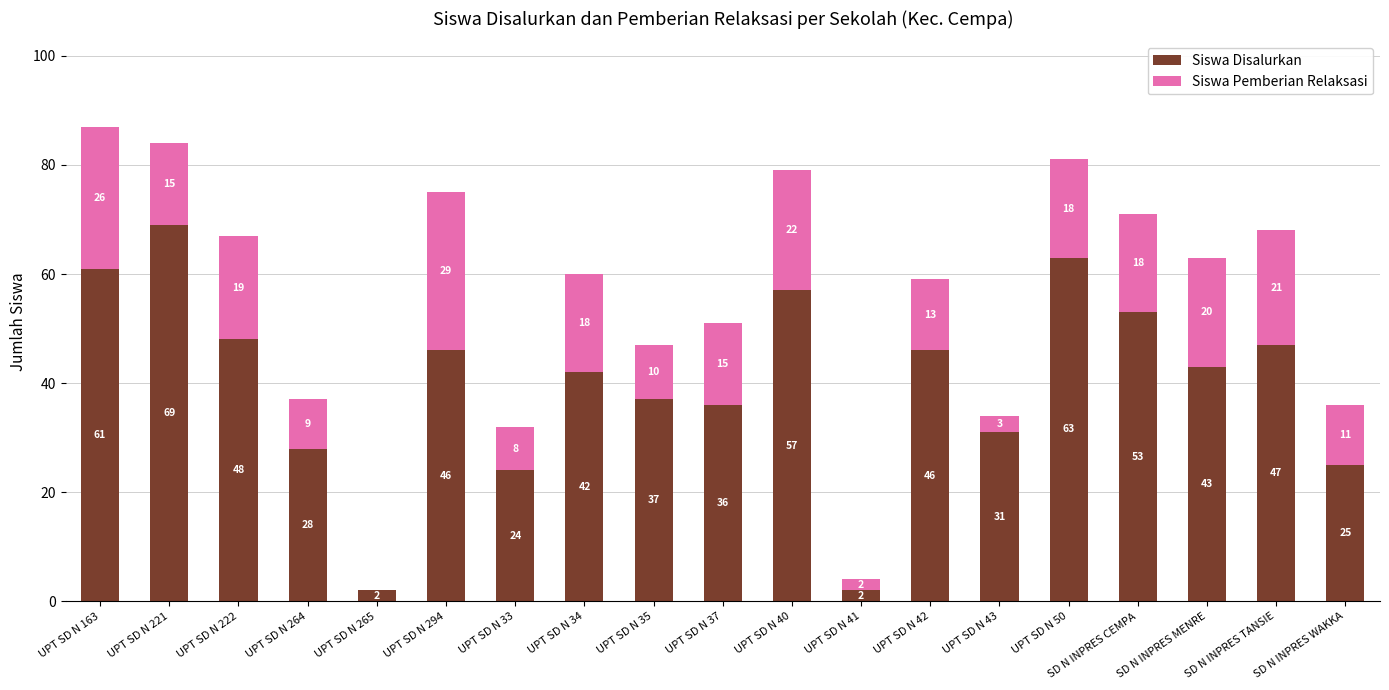

What is the total value across all series at UPT SD N 34?

60